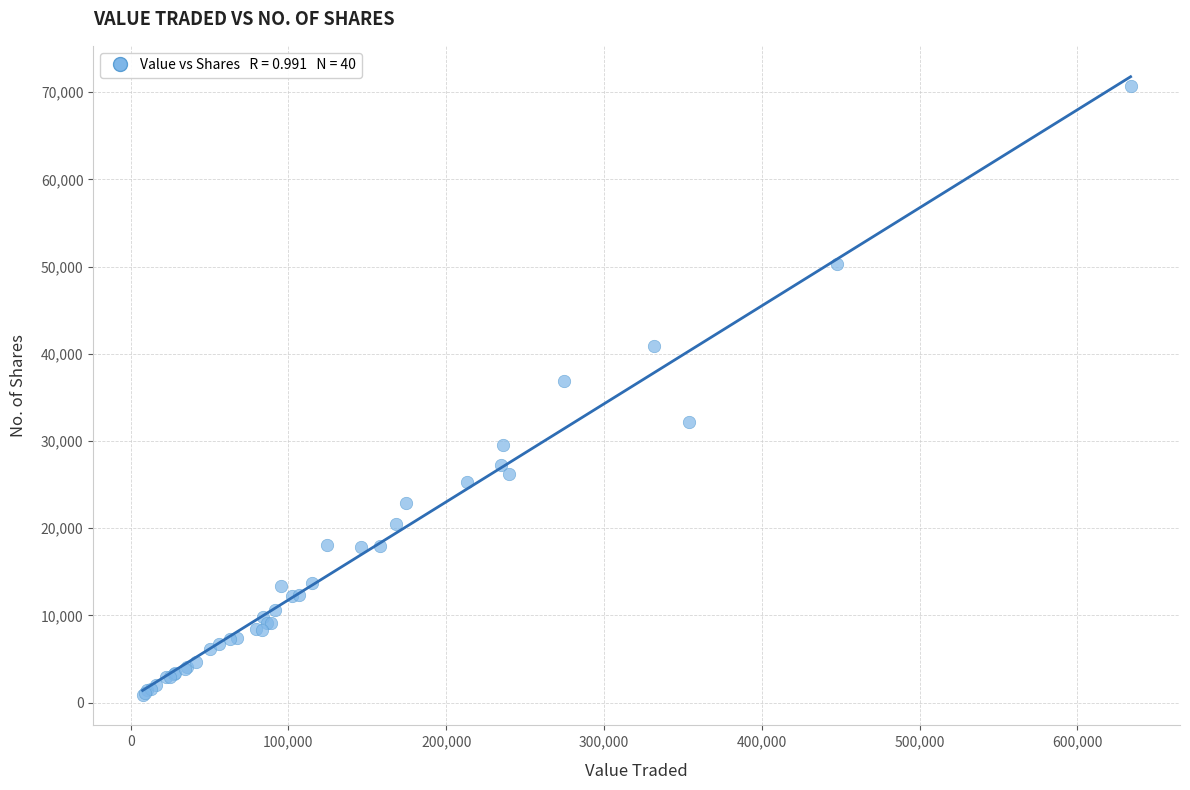

What Y value in the scatter plot is closest to 35796?

36930